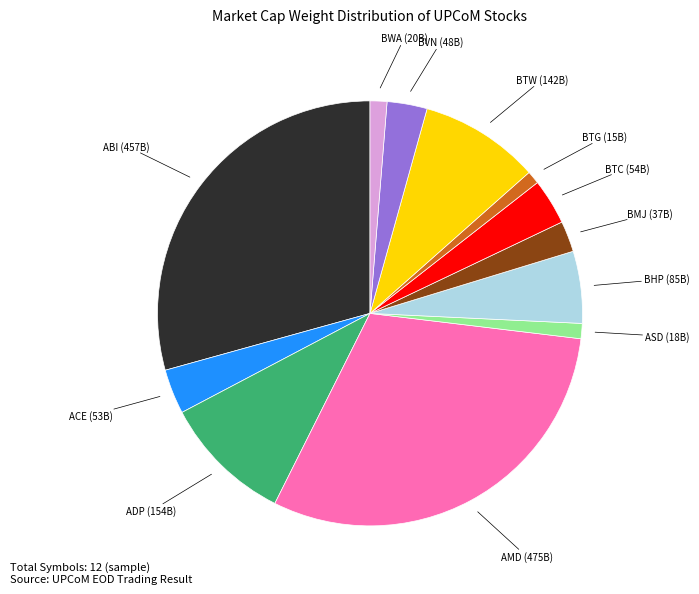

Is there a majority slice in this chart?

No